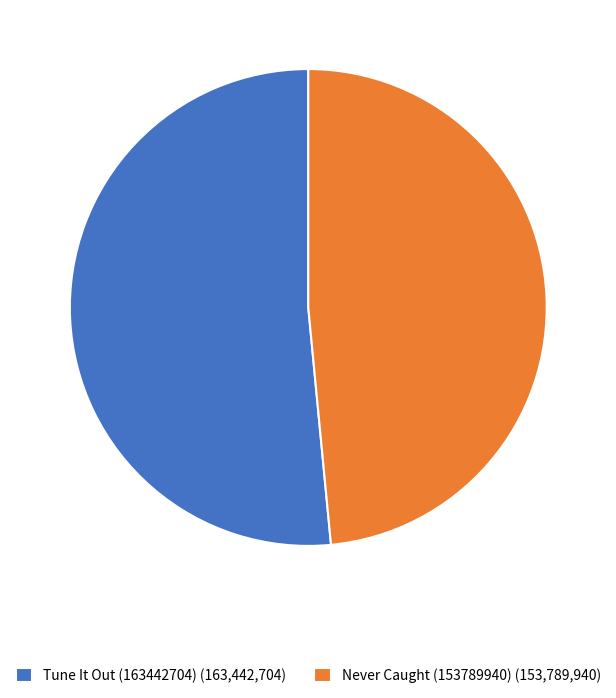

Is it true that Never Caught (153789940) is 48% of the pie?

True